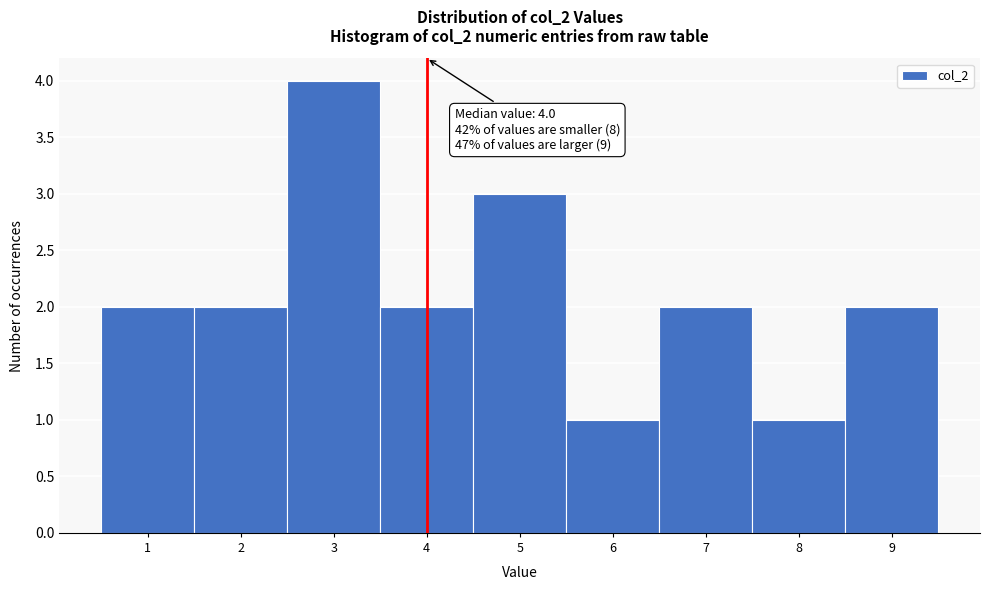

Over which range of the x-axis is the bar tallest?

2.5 to 3.5